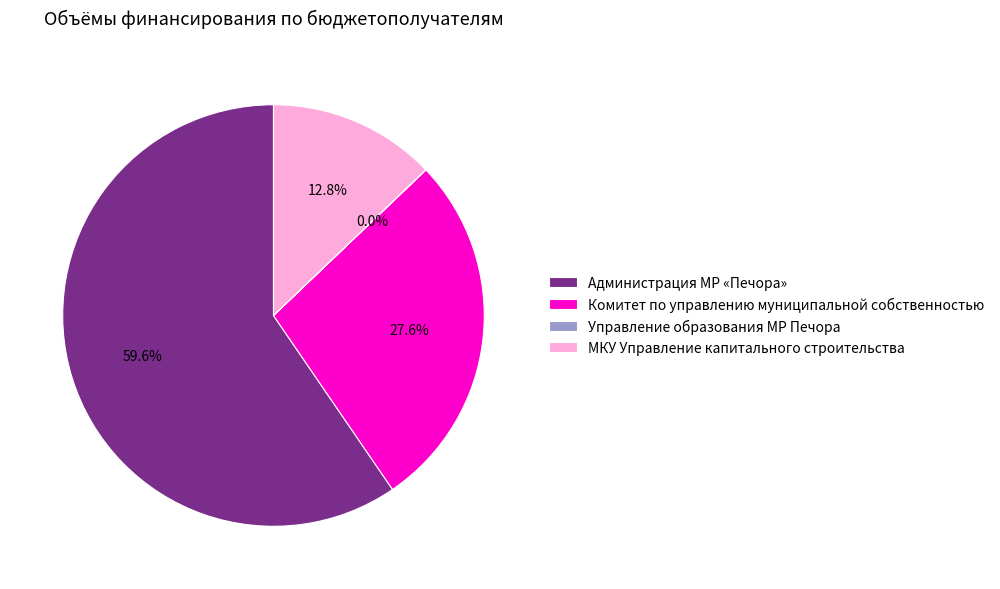

To the nearest percent, what is the difference between the largest and smallest slice percentages?

60%